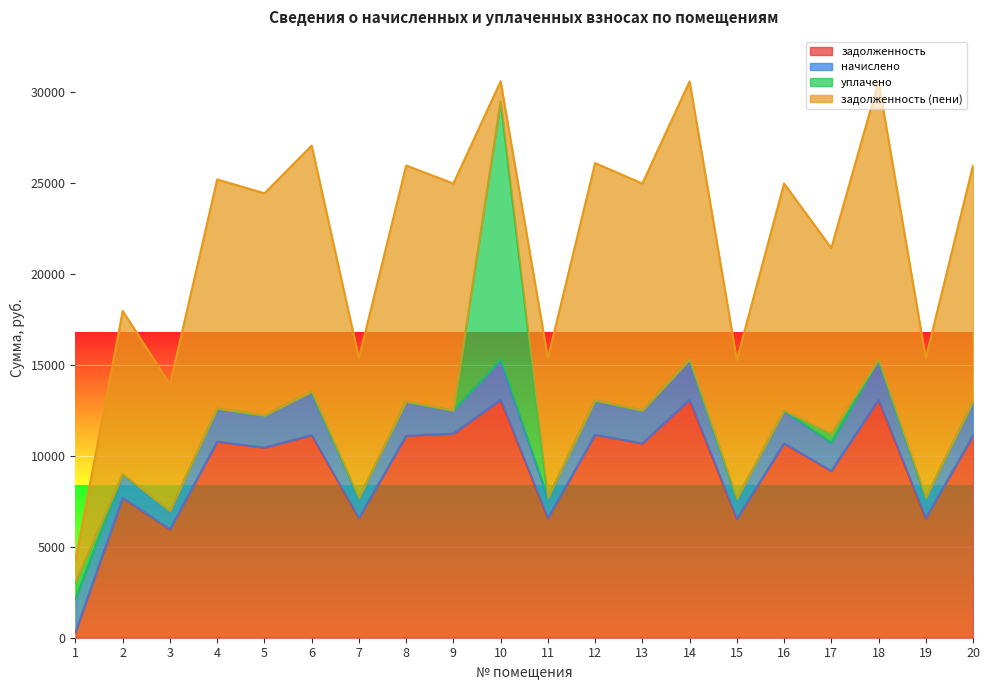

What is the difference between the задолженность (пени) values at 7 and 14?

7607.2